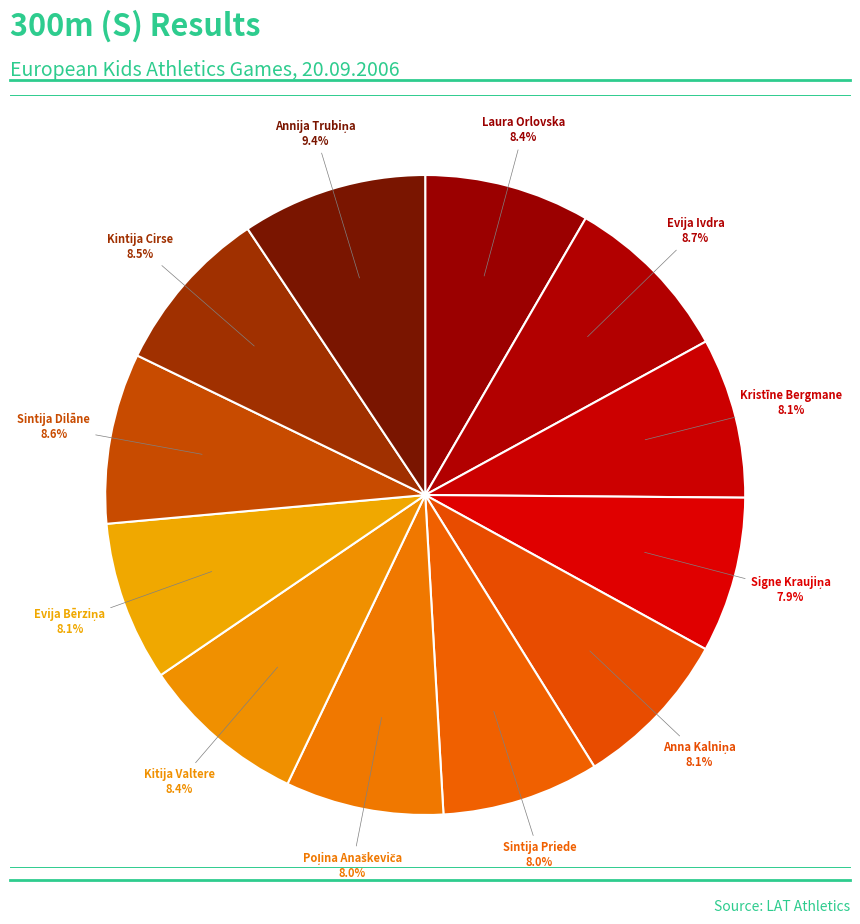

How many segments does this pie chart have?

12